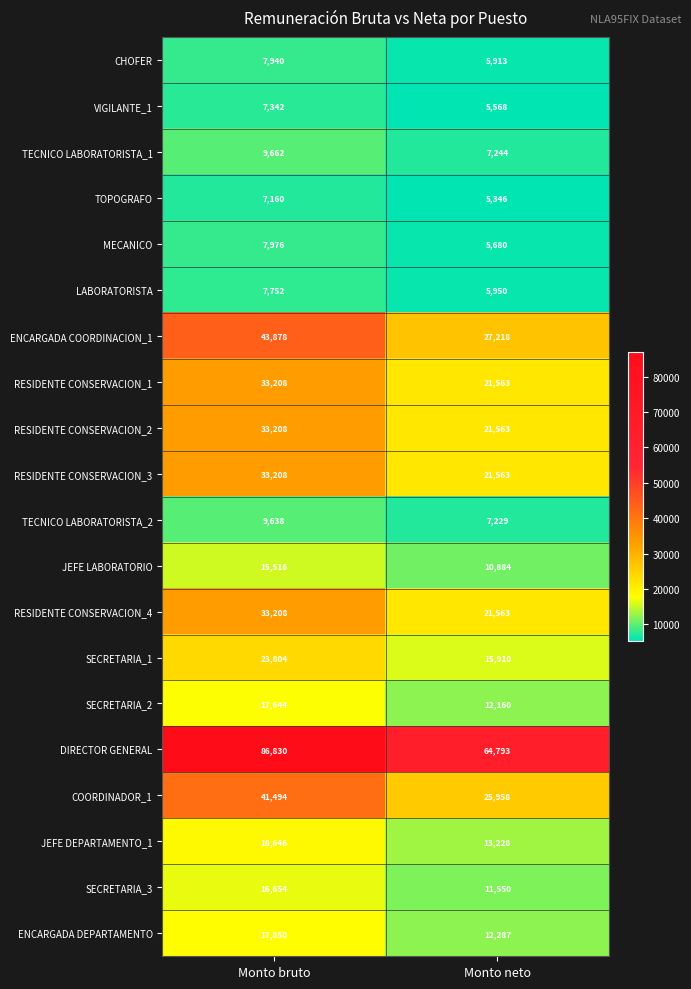

What is the difference between the highest and lowest values at Monto bruto?

79670